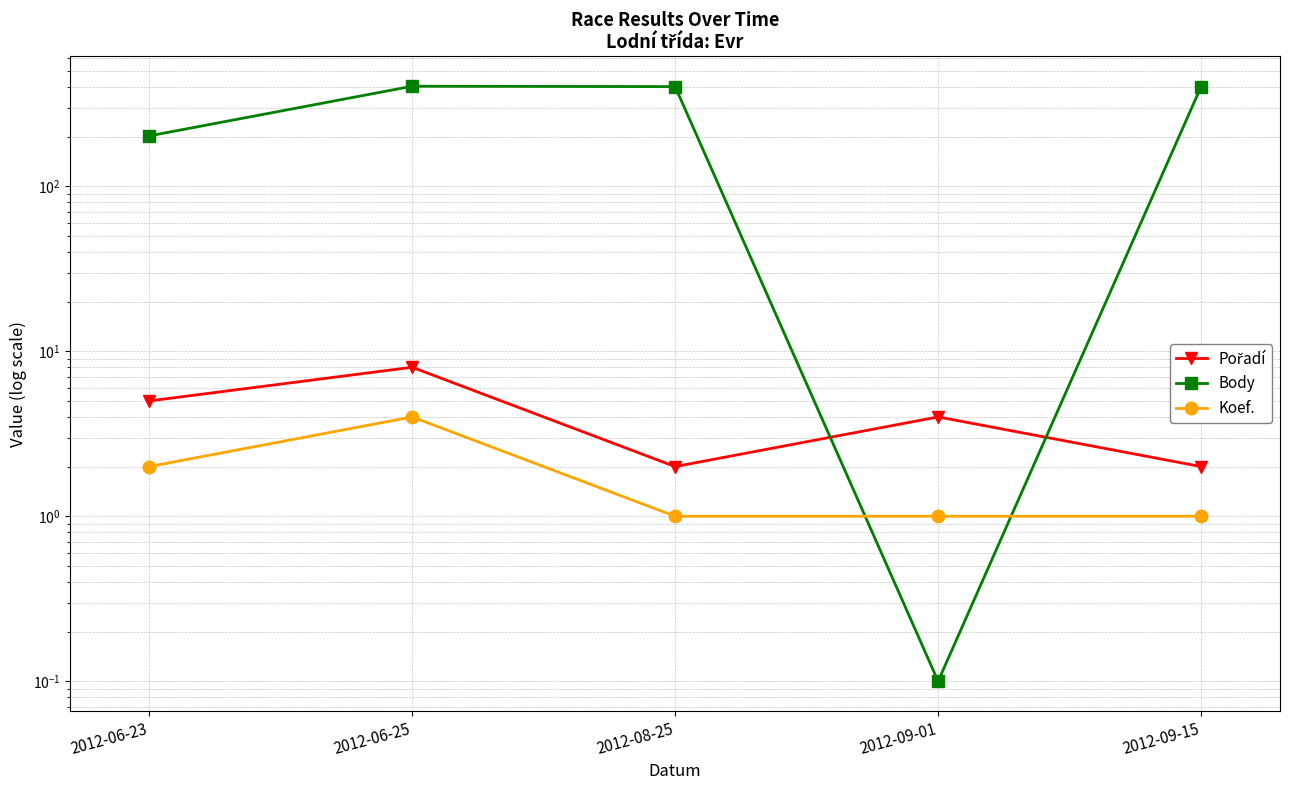

What is the difference between the maximum and second lowest values in the Body series?

202.0